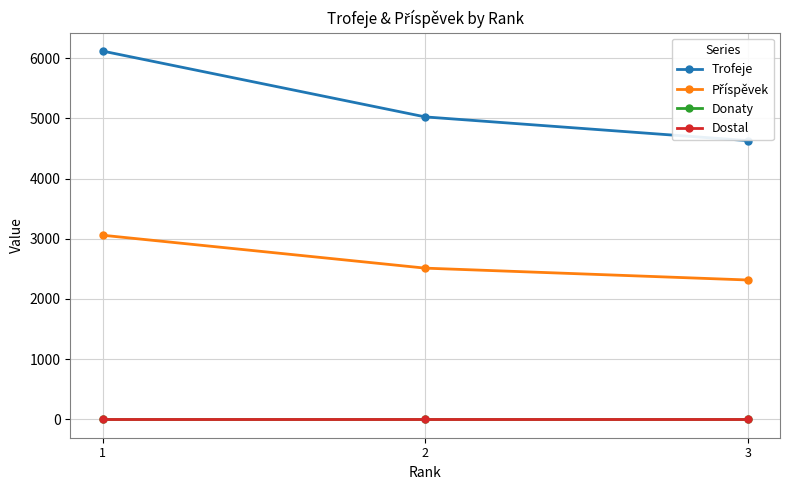

At which category is the sum across all series the highest?

1